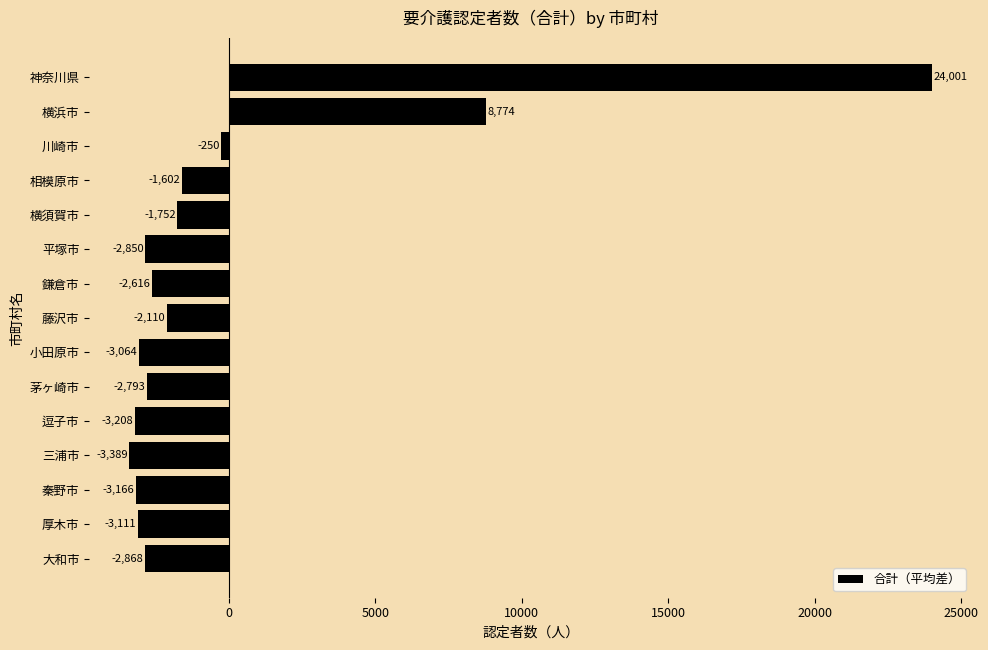

Rank the categories by value from lowest to highest.

三浦市, 逗子市, 秦野市, 厚木市, 小田原市, 大和市, 平塚市, 茅ヶ崎市, 鎌倉市, 藤沢市, 横須賀市, 相模原市, 川崎市, 横浜市, 神奈川県